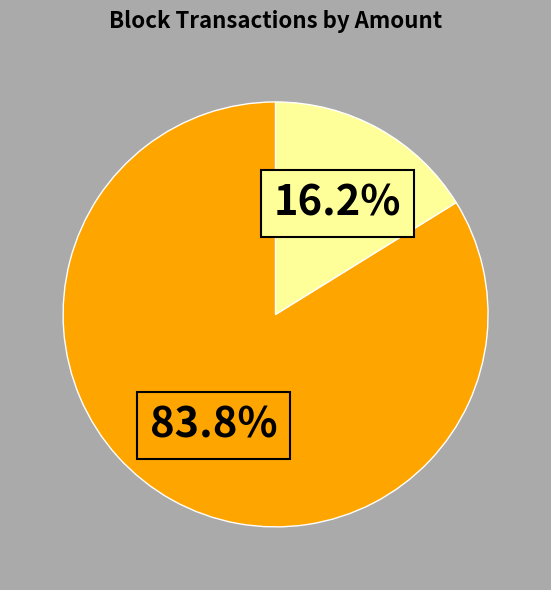

Does any single category account for the majority?

Yes